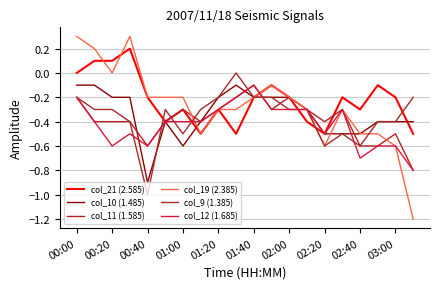

How many categories are shown in the chart?

20